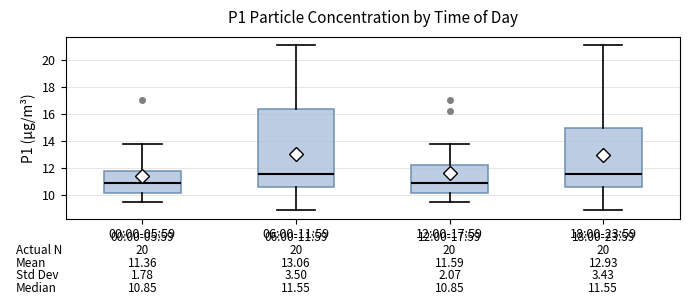

Comparing the boxes themselves (not the whiskers), which one is the tallest?

06:00-11:59